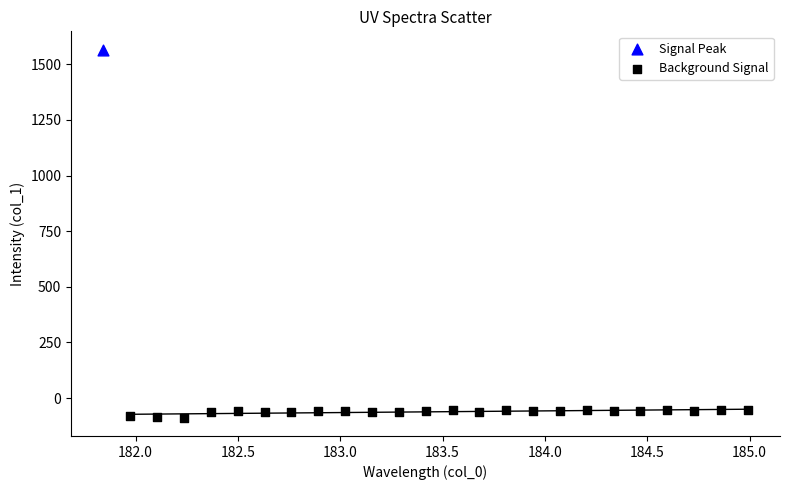

What are all the series names shown in the legend?

Signal Peak, Background Signal